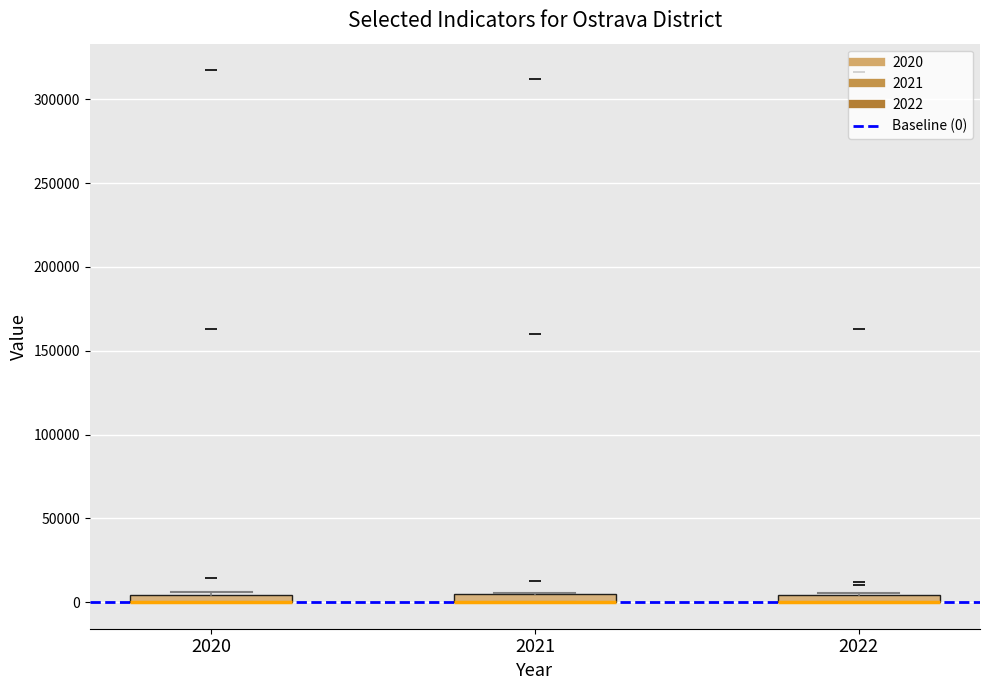

Where is the lower edge of the box at x = 2022 on the y-axis? The values are not printed on the chart, so give them approximately, as read against the axis.

0